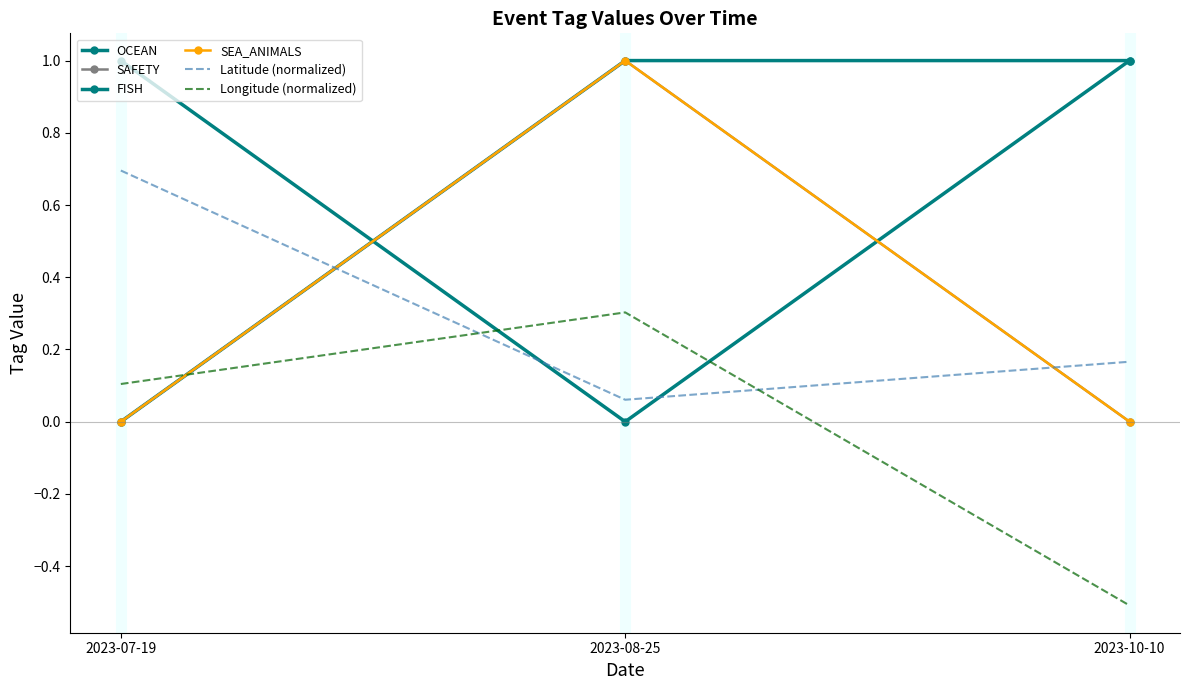

What is the maximum value shown in the chart?

1.0